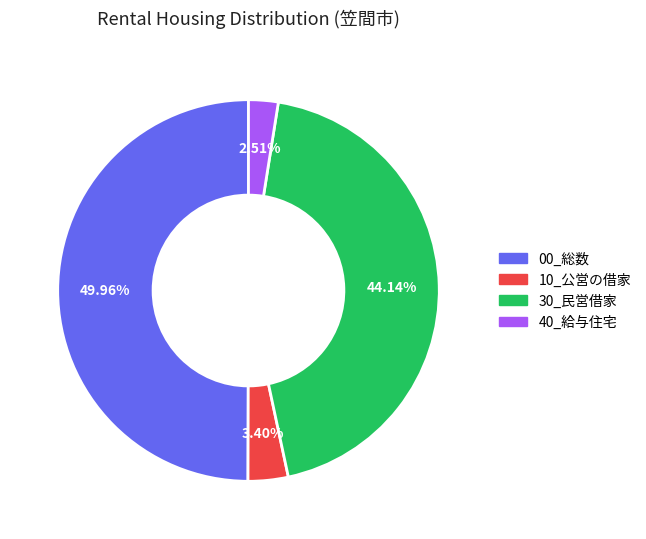

Approximately how many times larger is the value at 00_総数 compared to 10_公営の借家?

14.7